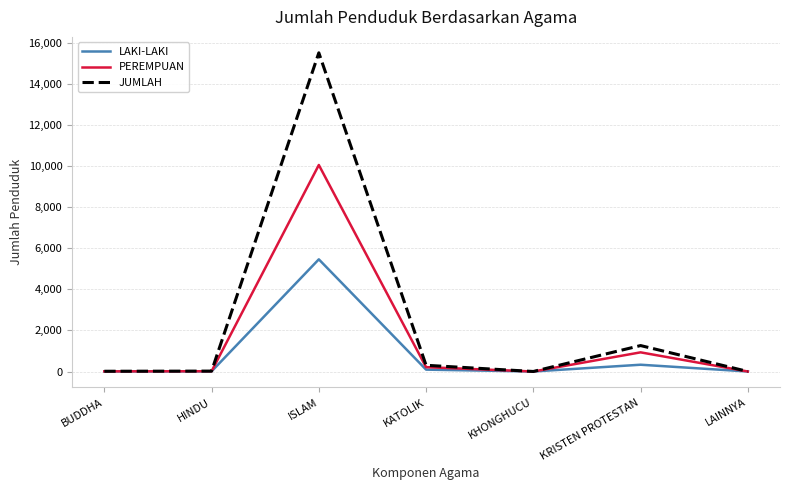

Rank the series by their average value, from lowest to highest.

LAKI-LAKI, PEREMPUAN, JUMLAH